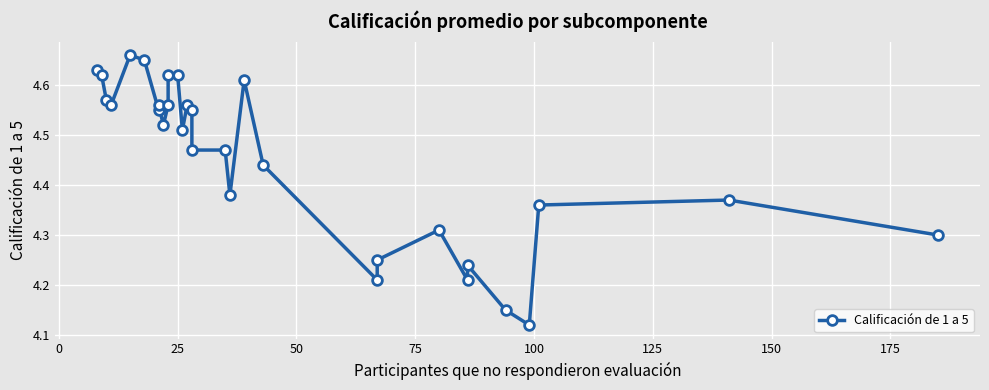

Reading right to left, what are all the values shown in this chart?

4.3	4.4	4.4	4.1	4.2	4.2	4.2	4.3	4.2	4.2	4.4	4.6	4.4	4.5	4.5	4.5	4.6	4.5	4.6	4.6	4.6	4.5	4.6	4.5	4.7	4.7	4.6	4.6	4.6	4.6